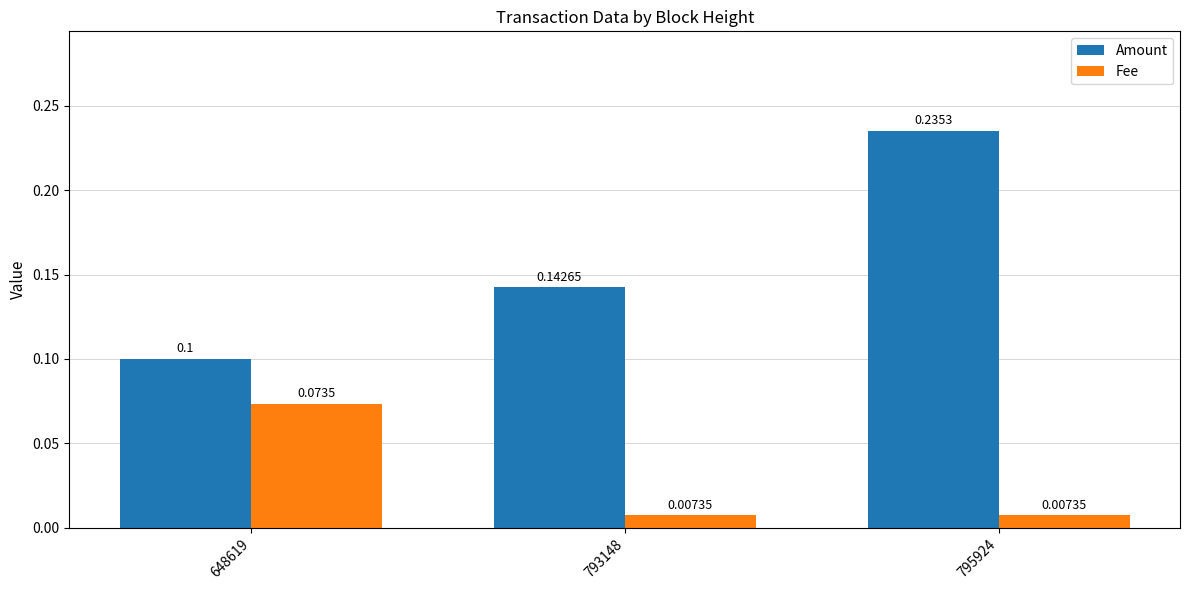

Which series has the largest range (max minus min)?

Amount